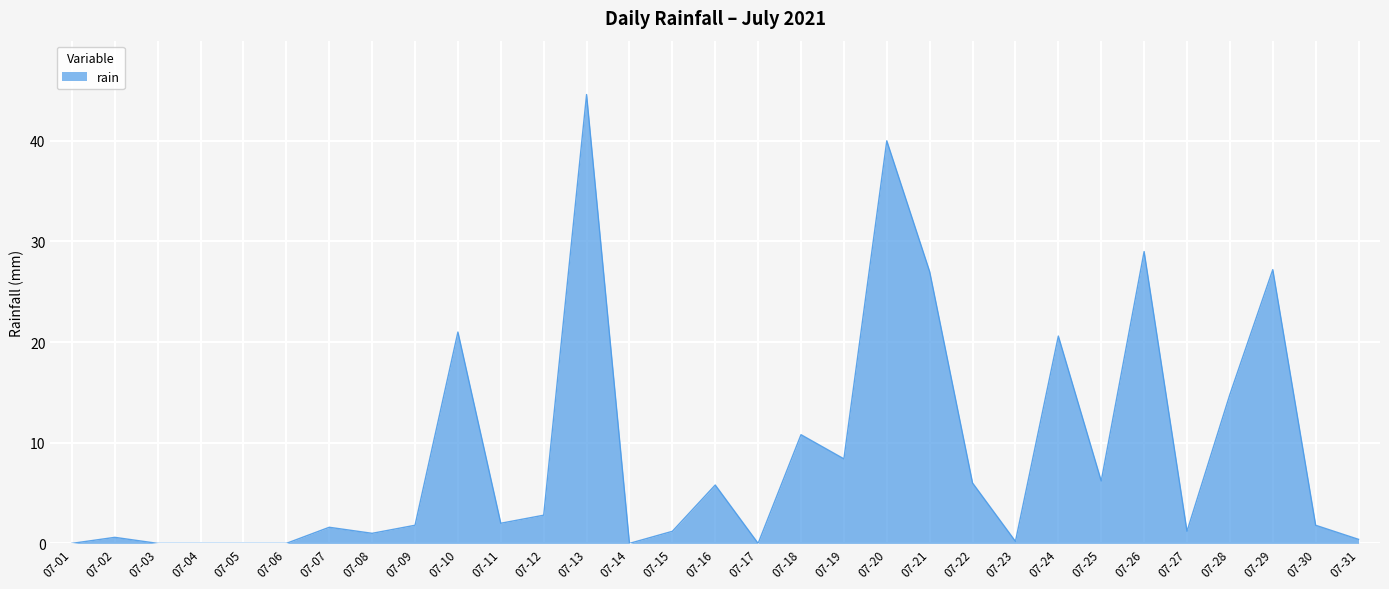

What is the change in value from 07-13 to 07-22?

-38.6